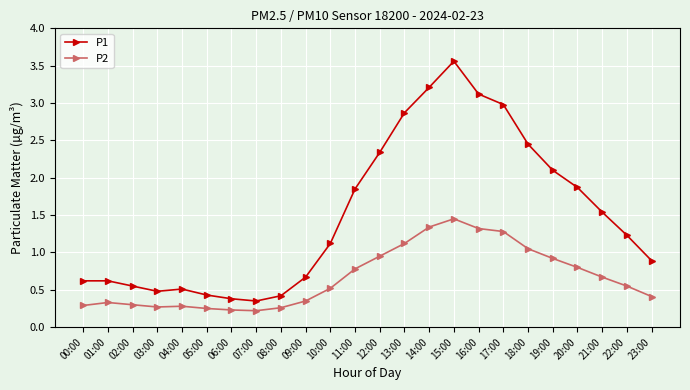

What is the difference between the maximum and second lowest values in the P2 series?

1.2